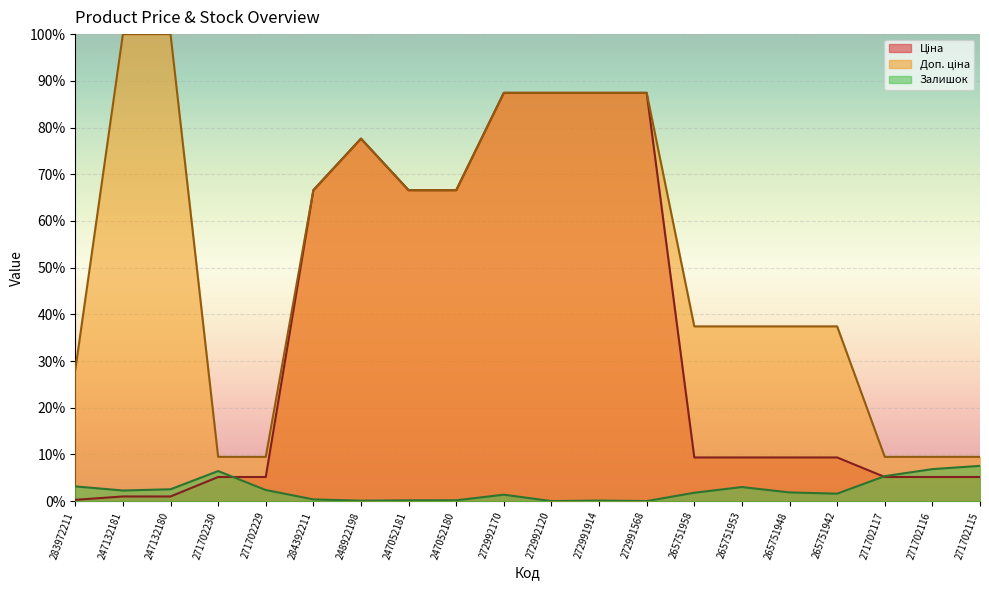

How many lines are shown in the chart?

3